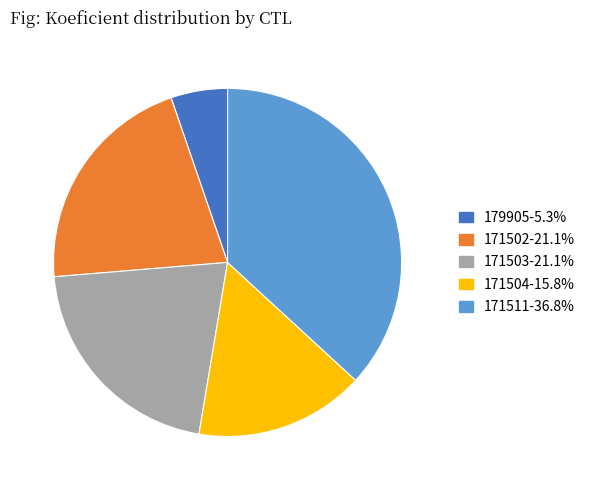

Do 171503 and 179905 together represent more than half of the pie?

No